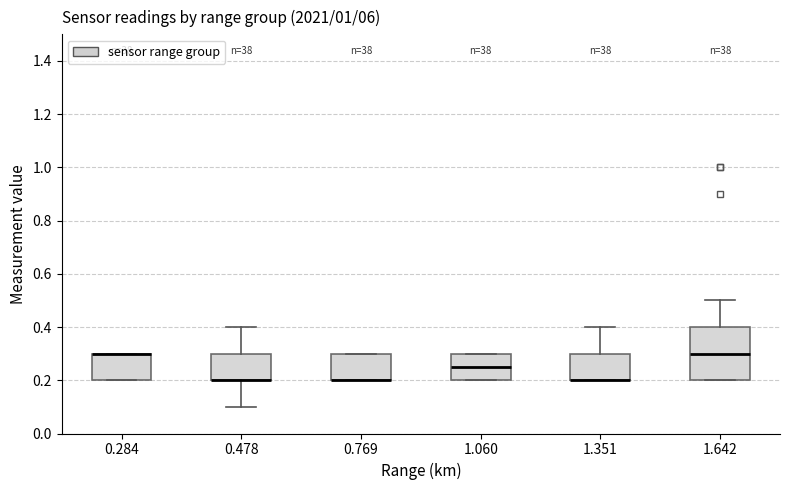

Where is the upper edge of the box at x = 0.769 on the y-axis? The values are not printed on the chart, so give them approximately, as read against the axis.

0.30